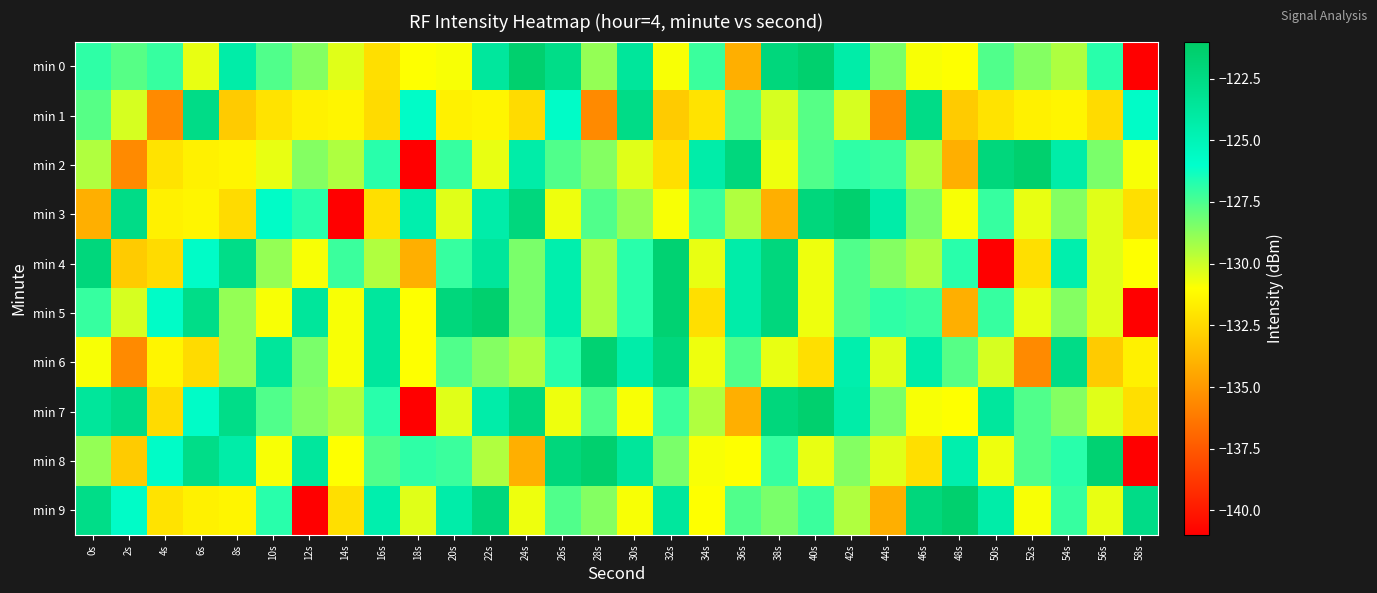

Reading right to left, transcribe all the data shown in this chart.

min 0: 58s=-141.0	56s=-126.8	54s=-129.4	52s=-128.6	50s=-127.6	48s=-131.0	46s=-130.9	44s=-128.4	42s=-124.3	40s=-121.4	38s=-122.1	36s=-134.1	34s=-127.2	32s=-130.9	30s=-123.6	28s=-128.9	26s=-122.7	24s=-121.4	22s=-123.7	20s=-130.9	18s=-131.0	16s=-132.2	14s=-130.4	12s=-128.6	10s=-127.6	8s=-124.3	6s=-130.5	4s=-127.1	2s=-127.7	0s=-126.9
min 1: 58s=-125.8	56s=-132.4	54s=-131.4	52s=-131.5	50s=-132.1	48s=-133.0	46s=-122.7	44s=-135.5	42s=-130.2	40s=-127.7	38s=-130.2	36s=-127.7	34s=-132.1	32s=-133.0	30s=-122.7	28s=-135.5	26s=-125.8	24s=-132.4	22s=-131.4	20s=-131.5	18s=-125.8	16s=-132.4	14s=-131.4	12s=-131.5	10s=-132.1	8s=-133.0	6s=-122.7	4s=-135.5	2s=-130.2	0s=-127.7
min 2: 58s=-130.9	56s=-128.4	54s=-124.3	52s=-121.4	50s=-122.1	48s=-134.1	46s=-129.4	44s=-127.2	42s=-126.9	40s=-127.6	38s=-130.7	36s=-122.1	34s=-124.3	32s=-132.2	30s=-130.4	28s=-128.6	26s=-127.6	24s=-124.3	22s=-130.5	20s=-127.1	18s=-141.0	16s=-126.8	14s=-129.4	12s=-128.6	10s=-130.5	8s=-131.4	6s=-131.5	4s=-132.1	2s=-135.5	0s=-129.4
min 3: 58s=-132.2	56s=-130.4	54s=-128.6	52s=-130.5	50s=-127.1	48s=-130.9	46s=-128.4	44s=-124.3	42s=-121.4	40s=-122.1	38s=-134.1	36s=-129.4	34s=-127.2	32s=-130.9	30s=-128.9	28s=-127.6	26s=-130.7	24s=-122.1	22s=-124.3	20s=-130.4	18s=-124.5	16s=-132.2	14s=-141.0	12s=-126.8	10s=-125.8	8s=-132.4	6s=-131.4	4s=-131.5	2s=-122.7	0s=-134.1
min 4: 58s=-131.0	56s=-130.4	54s=-124.5	52s=-132.2	50s=-141.0	48s=-126.8	46s=-129.4	44s=-128.6	42s=-127.6	40s=-130.7	38s=-122.1	36s=-124.3	34s=-130.5	32s=-121.6	30s=-126.8	28s=-129.4	26s=-124.5	24s=-128.4	22s=-123.6	20s=-127.1	18s=-134.1	16s=-129.4	14s=-127.2	12s=-130.9	10s=-128.9	8s=-122.7	6s=-125.8	4s=-132.4	2s=-133.0	0s=-122.1
min 5: 58s=-141.0	56s=-130.4	54s=-128.6	52s=-130.5	50s=-127.1	48s=-134.1	46s=-127.2	44s=-126.9	42s=-127.6	40s=-130.7	38s=-122.1	36s=-124.3	34s=-132.2	32s=-121.6	30s=-126.8	28s=-129.4	26s=-124.5	24s=-128.4	22s=-121.4	20s=-122.1	18s=-131.0	16s=-123.7	14s=-130.9	12s=-123.6	10s=-130.9	8s=-128.9	6s=-122.7	4s=-125.8	2s=-130.2	0s=-127.1
min 6: 58s=-131.5	56s=-133.0	54s=-122.7	52s=-135.5	50s=-130.2	48s=-127.7	46s=-124.3	44s=-130.4	42s=-124.5	40s=-132.2	38s=-130.5	36s=-127.6	34s=-130.7	32s=-122.1	30s=-124.3	28s=-121.6	26s=-126.8	24s=-129.4	22s=-128.6	20s=-127.6	18s=-131.0	16s=-123.7	14s=-130.9	12s=-128.4	10s=-123.6	8s=-128.9	6s=-132.4	4s=-131.4	2s=-135.5	0s=-130.9
min 7: 58s=-132.2	56s=-130.4	54s=-128.6	52s=-127.6	50s=-123.7	48s=-131.0	46s=-130.9	44s=-128.4	42s=-124.3	40s=-121.4	38s=-122.1	36s=-134.1	34s=-129.4	32s=-127.2	30s=-130.9	28s=-127.6	26s=-130.7	24s=-122.1	22s=-124.3	20s=-130.4	18s=-141.0	16s=-126.8	14s=-129.4	12s=-128.6	10s=-127.6	8s=-122.7	6s=-125.8	4s=-132.4	2s=-122.7	0s=-123.6
min 8: 58s=-141.0	56s=-121.6	54s=-126.8	52s=-127.6	50s=-130.7	48s=-124.5	46s=-132.2	44s=-130.4	42s=-128.6	40s=-130.5	38s=-127.1	36s=-131.0	34s=-130.9	32s=-128.4	30s=-123.6	28s=-121.4	26s=-122.1	24s=-134.1	22s=-129.4	20s=-127.2	18s=-126.9	16s=-127.6	14s=-131.0	12s=-123.7	10s=-130.9	8s=-124.3	6s=-122.7	4s=-125.8	2s=-133.0	0s=-128.9
min 9: 58s=-122.7	56s=-130.5	54s=-127.1	52s=-130.9	50s=-124.3	48s=-121.4	46s=-122.1	44s=-134.1	42s=-129.4	40s=-127.2	38s=-128.4	36s=-127.6	34s=-131.0	32s=-123.7	30s=-130.9	28s=-128.6	26s=-127.6	24s=-130.7	22s=-122.1	20s=-124.3	18s=-130.4	16s=-124.5	14s=-132.2	12s=-141.0	10s=-126.8	8s=-131.4	6s=-131.5	4s=-132.1	2s=-125.8	0s=-122.7